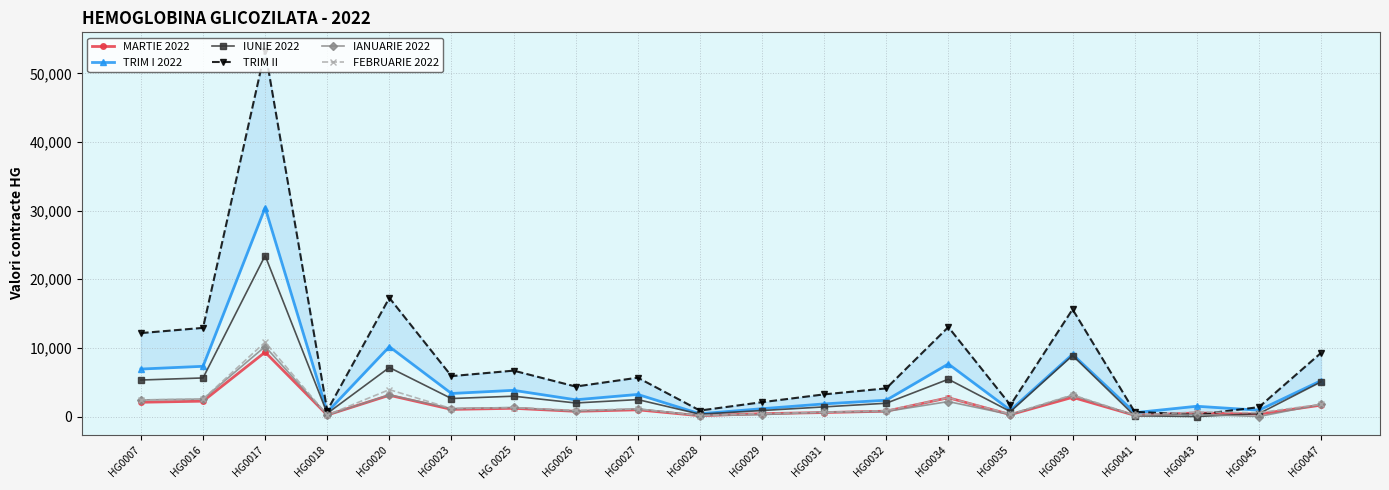

In TRIM II, how many points are lower than both neighbors (excluding endpoints)?

6